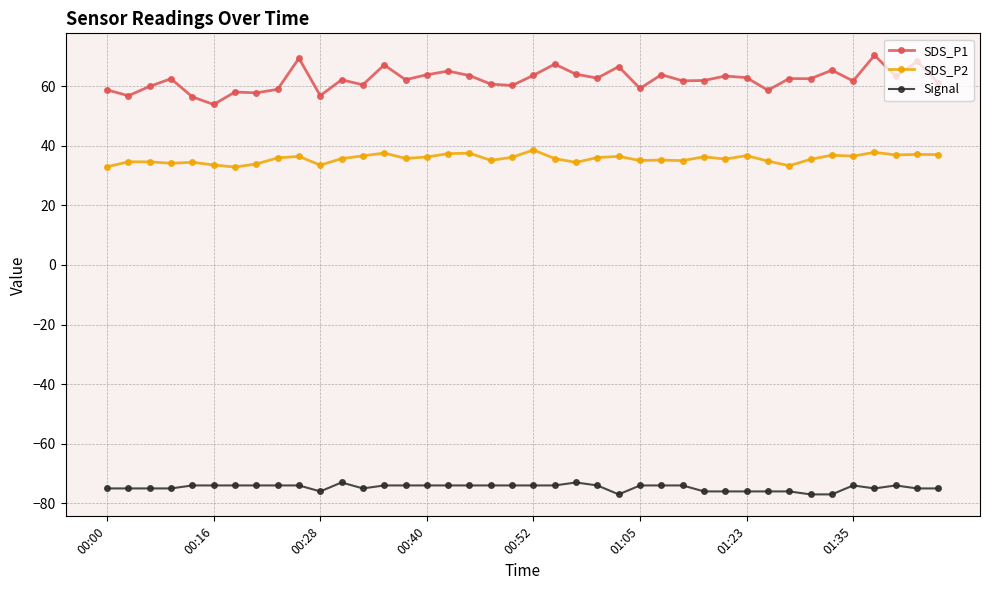

Which series has the widest spread of values?

SDS_P1